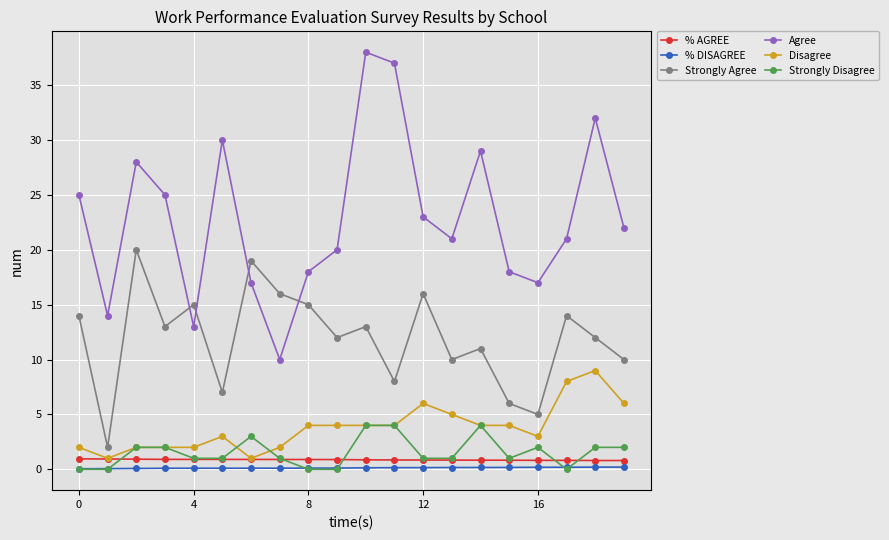

True or false: Agree has more than 2 points higher than both neighbors.

True